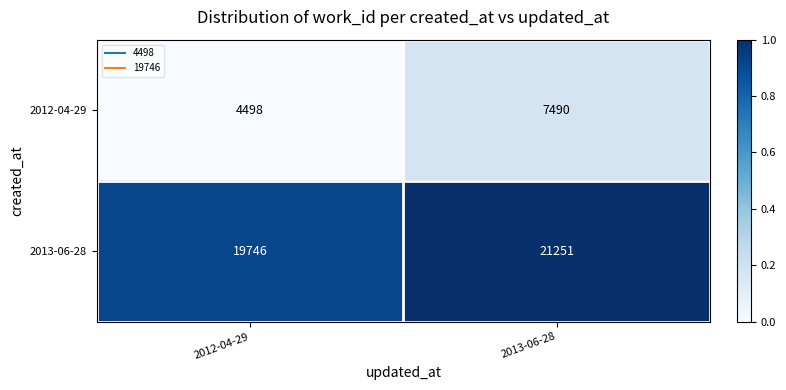

Reading left to right, list all the values displayed in this chart.

2012-04-29: 2012-04-29=4498	2013-06-28=7490
2013-06-28: 2012-04-29=19746	2013-06-28=21251